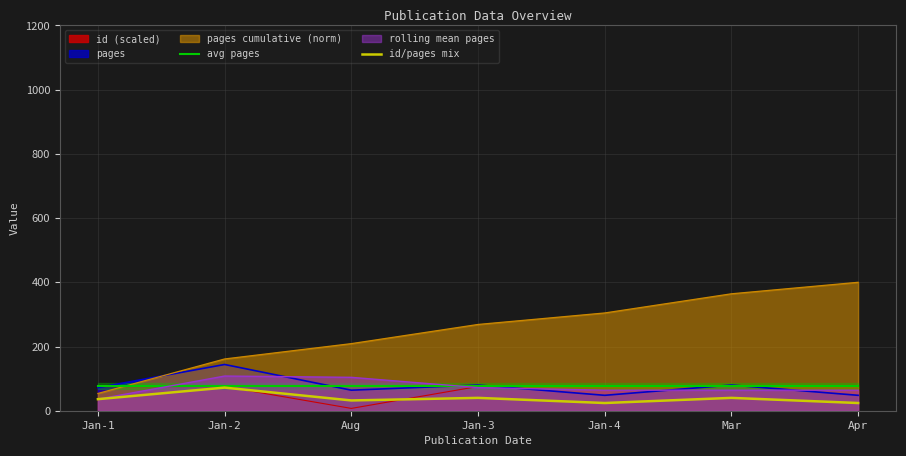

Does the chart display data point markers on the line(s)?

No